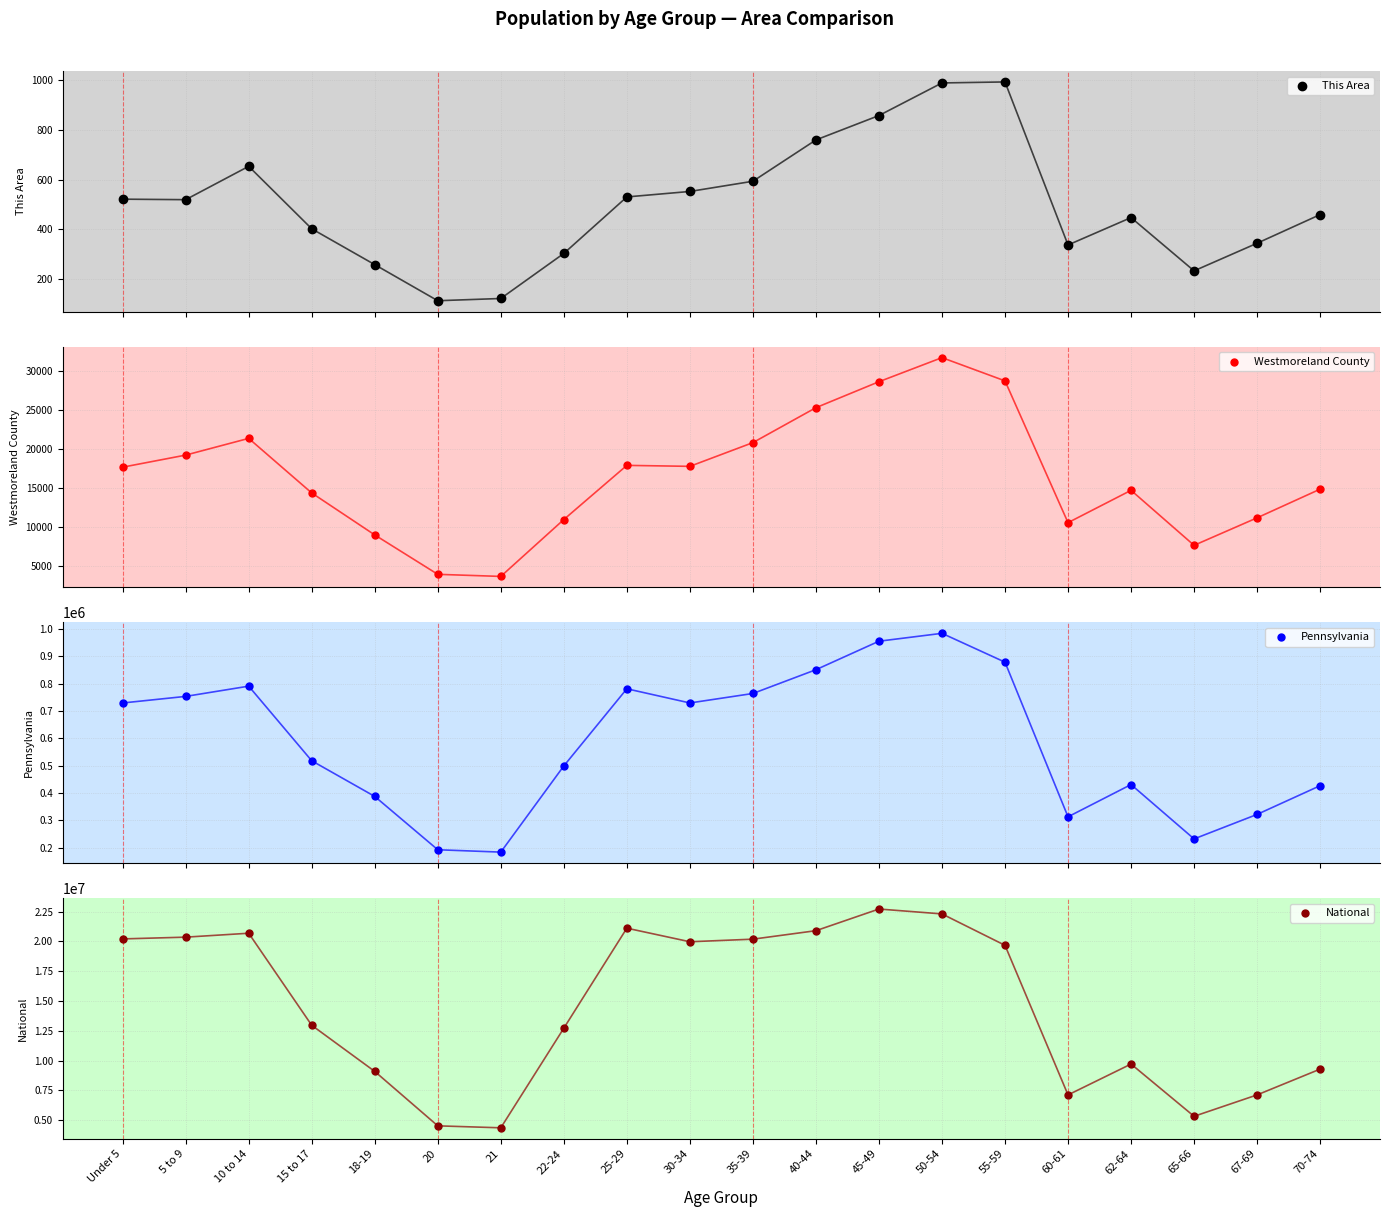

What are all the series names shown in the legend?

This Area, Westmoreland County, Pennsylvania, National